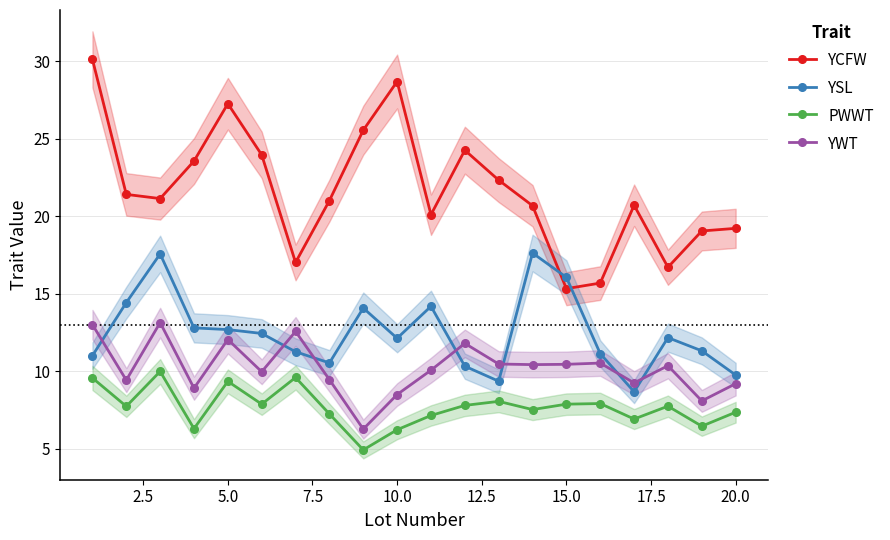

True or false: YWT and PWWT intersect in this chart.

False